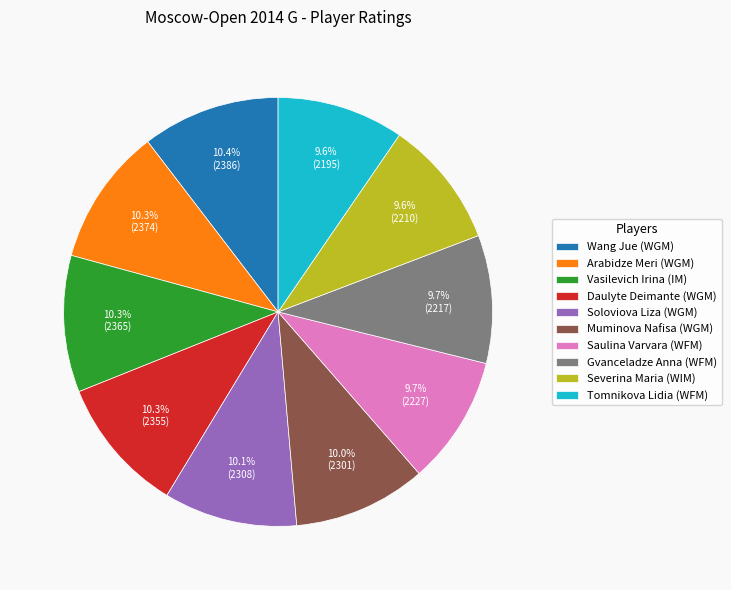

Does Gvanceladze Anna (WFM) account for over 50% of the chart?

No